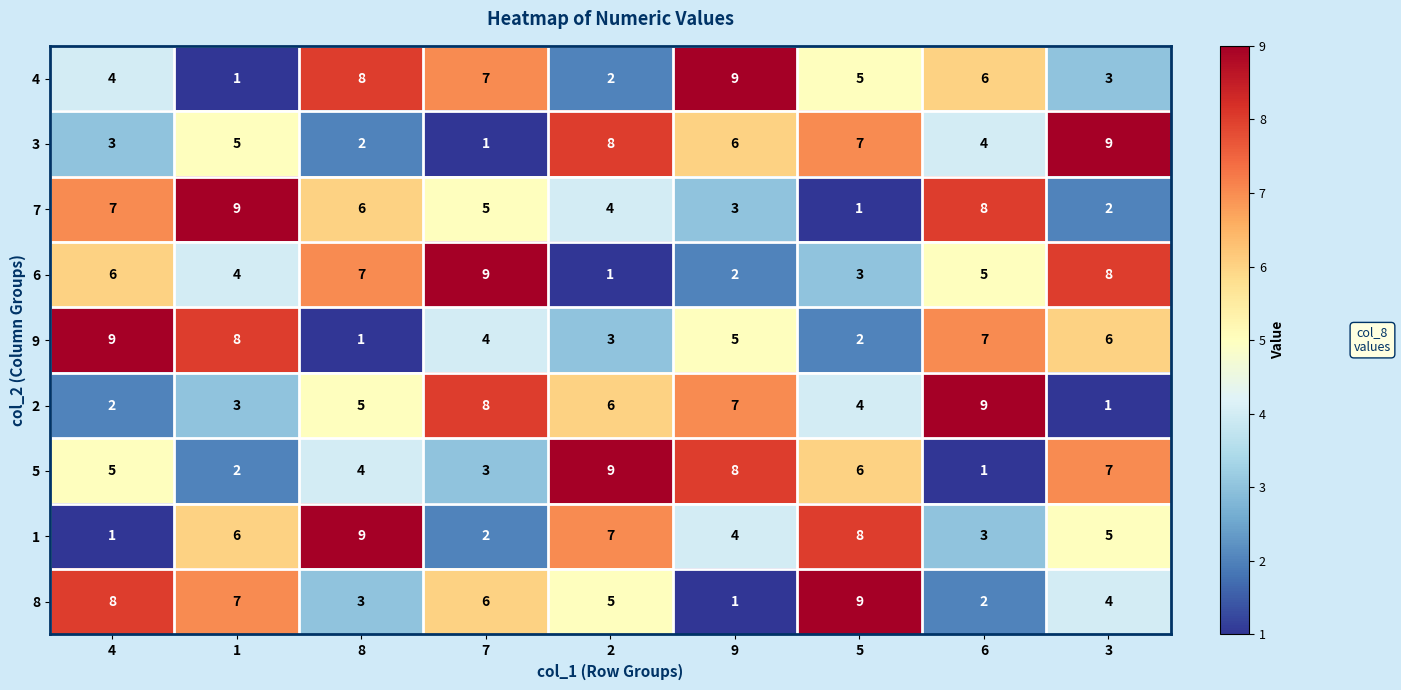

Between 1 and 9, which series saw the biggest shift?

4